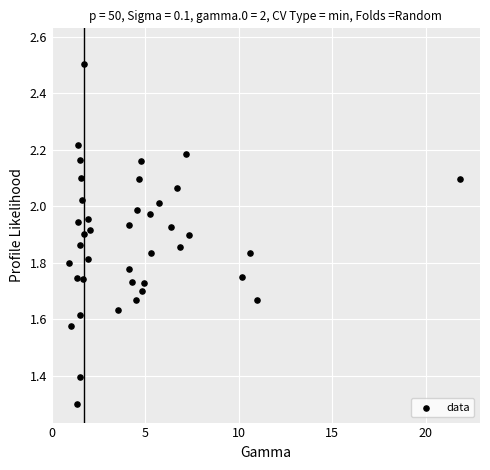

What Y value in the scatter plot is closest to 1?

1.3